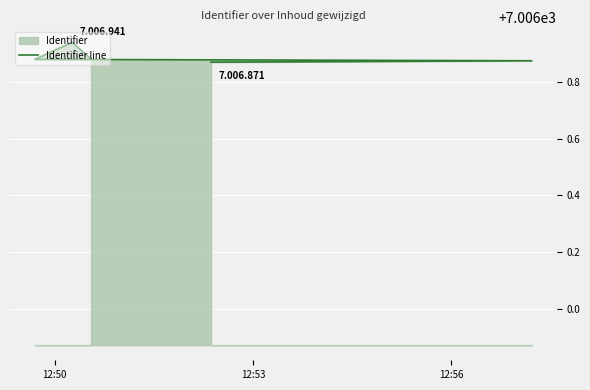

The chart shows a value of 3333.6 at 5. True or false?

False